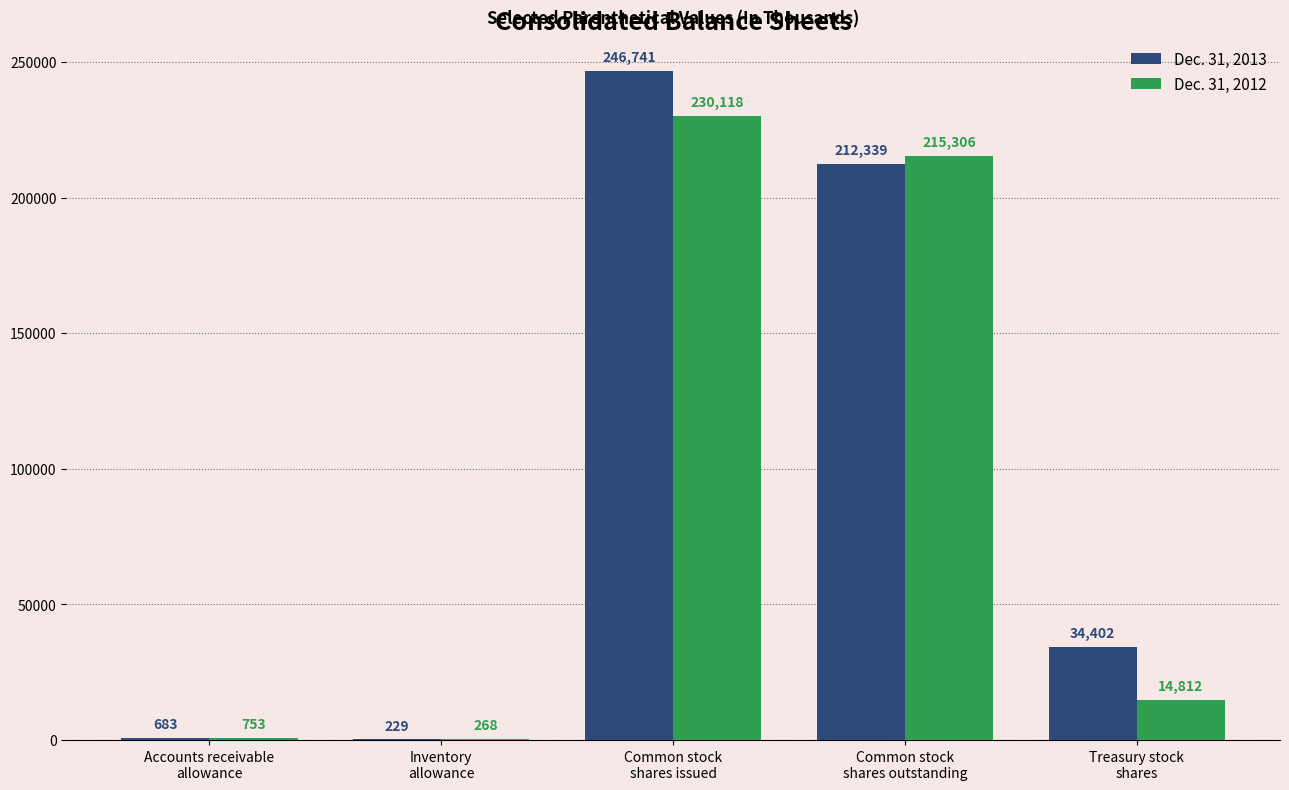

Reading left to right, what are all the values shown in this chart?

Dec. 31, 2013: Accounts receivable
allowance=683	Inventory
allowance=229	Common stock
shares issued=246741	Common stock
shares outstanding=212339	Treasury stock
shares=34402
Dec. 31, 2012: Accounts receivable
allowance=753	Inventory
allowance=268	Common stock
shares issued=230118	Common stock
shares outstanding=215306	Treasury stock
shares=14812